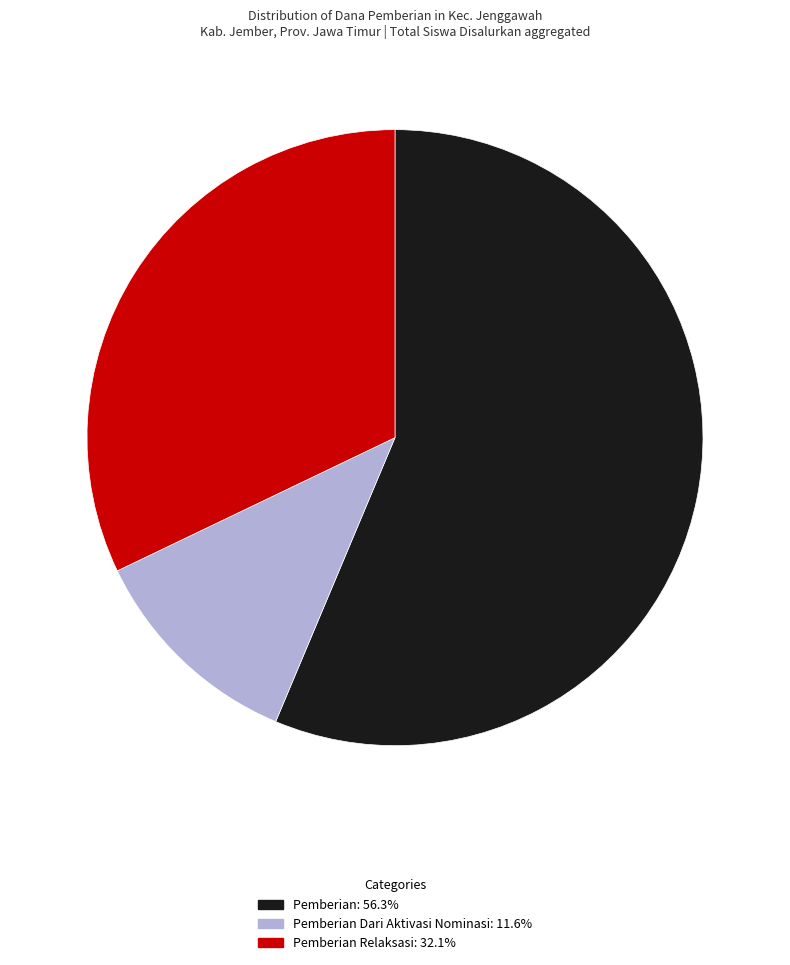

Is there any slice that represents more than half of the pie?

Yes